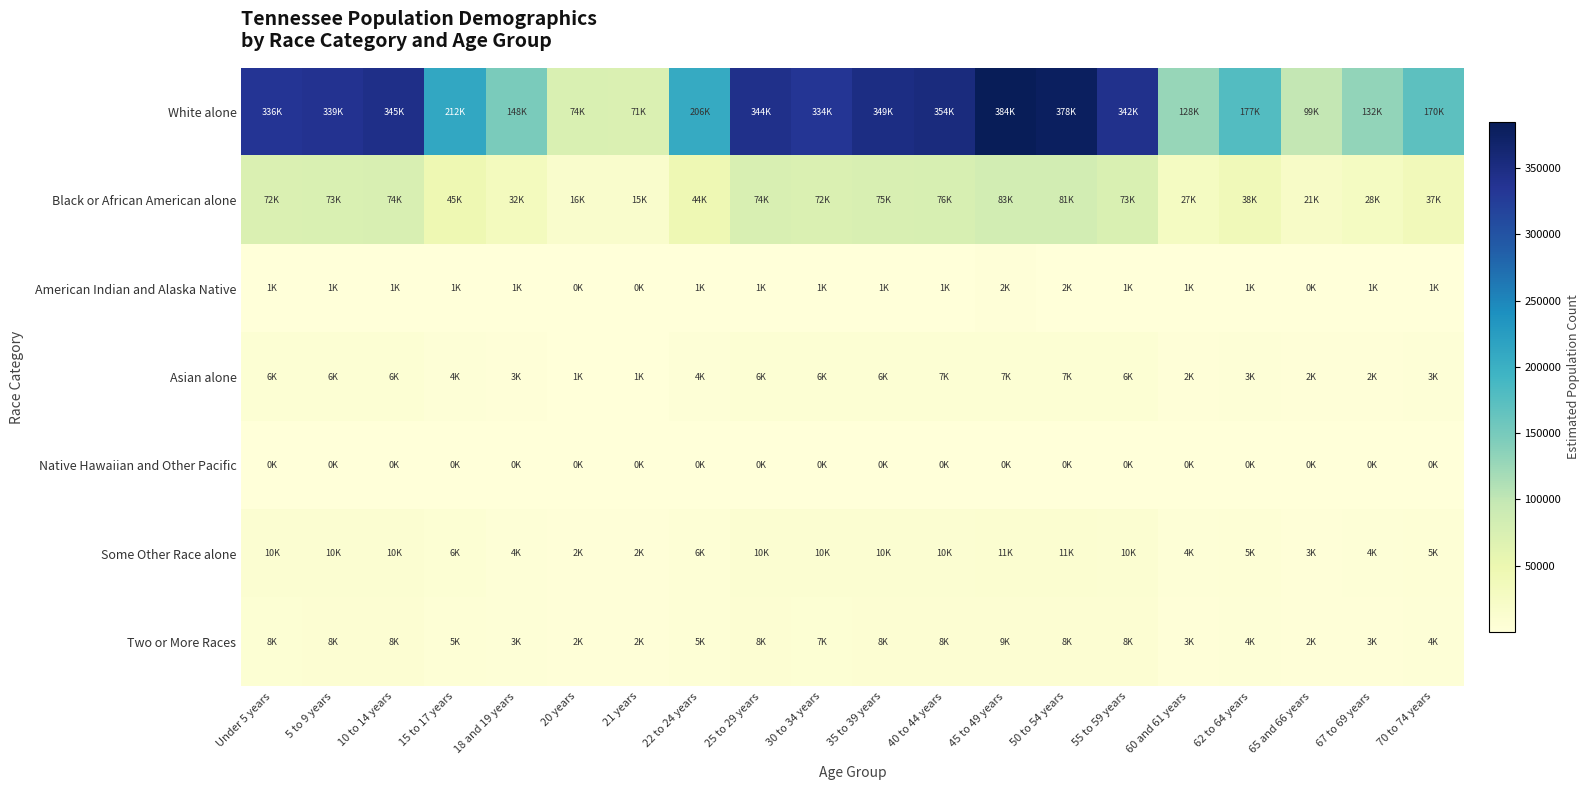

List the series in order of their peak value, highest first.

White alone, Black or African American alone, Some Other Race alone, Two or More Races, Asian alone, American Indian and Alaska Native, Native Hawaiian and Other Pacific